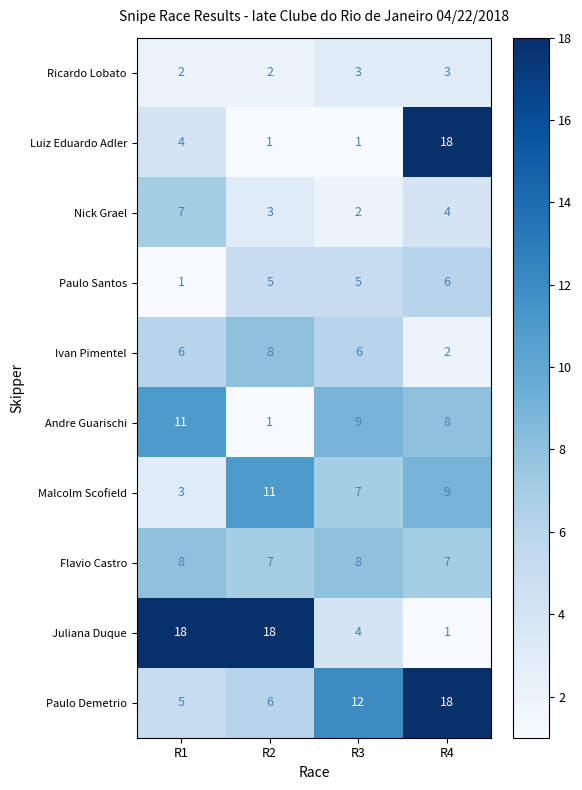

What is the difference between the highest and lowest values at R4?

17